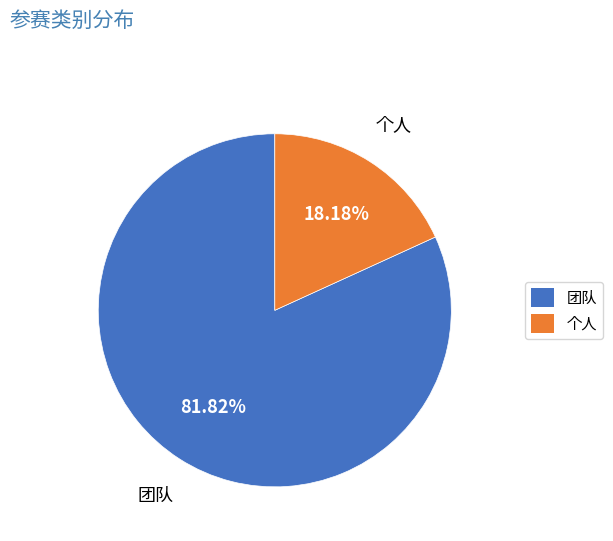

True or false: 团队 accounts for 96% of the total.

False